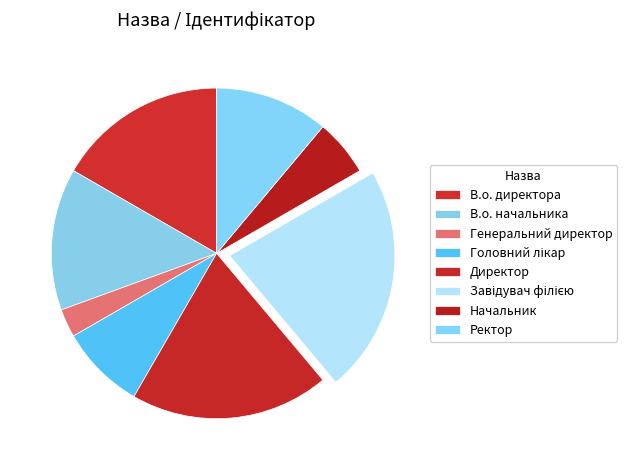

Count the number of slices in the pie.

8